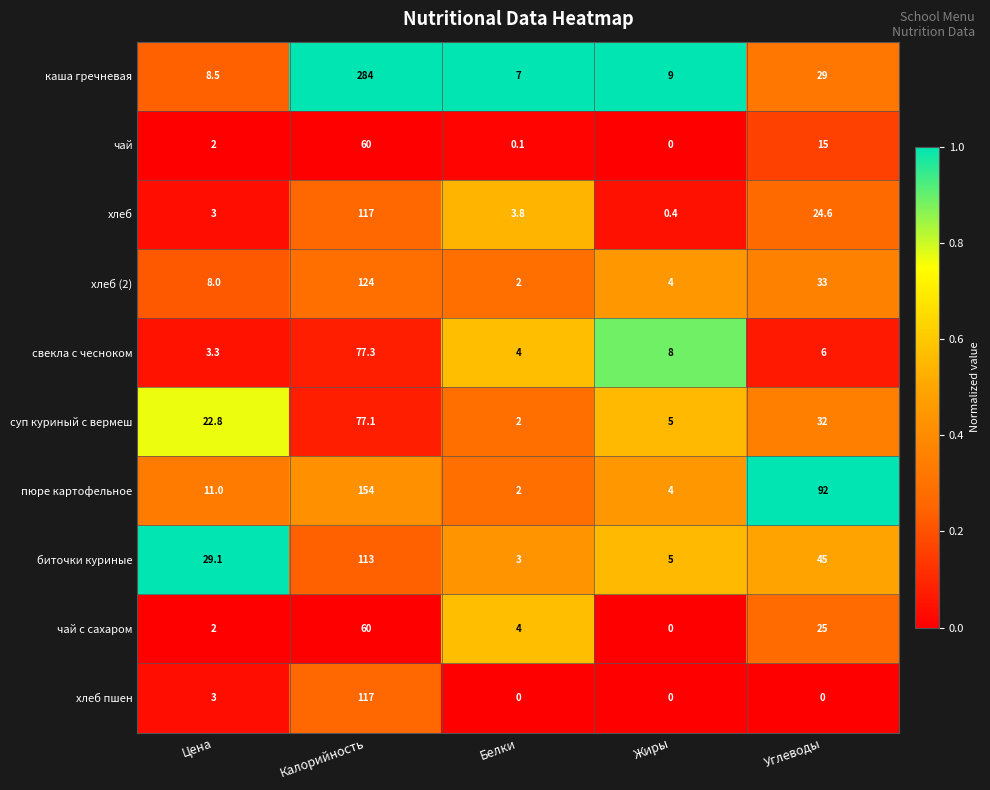

Which category has the highest value in the хлеб пшен series?

Калорийность